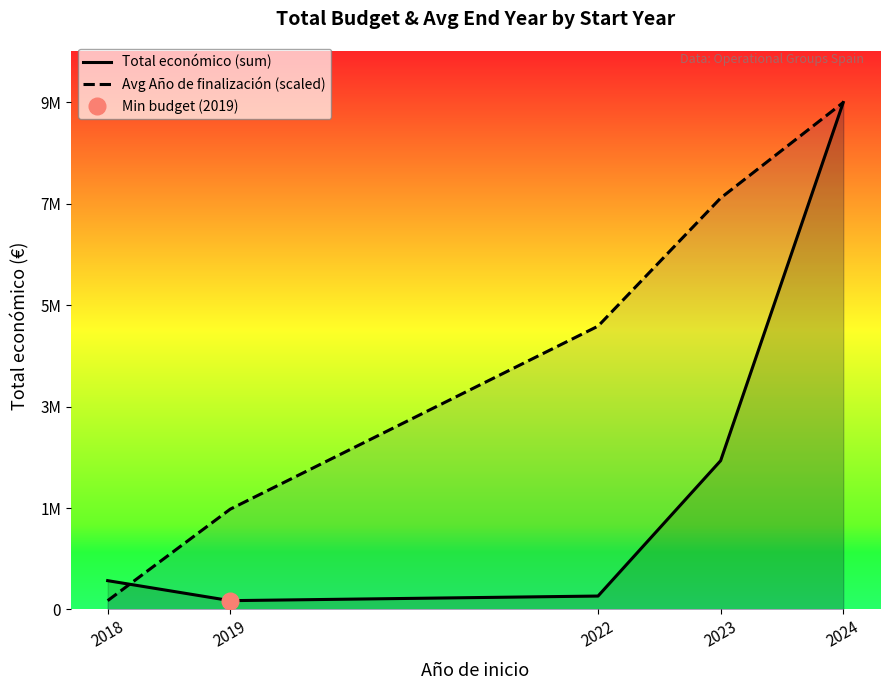

Between which two adjacent categories do Total económico (sum) and Avg Año de finalización (scaled) first intersect?

2018 and 2019